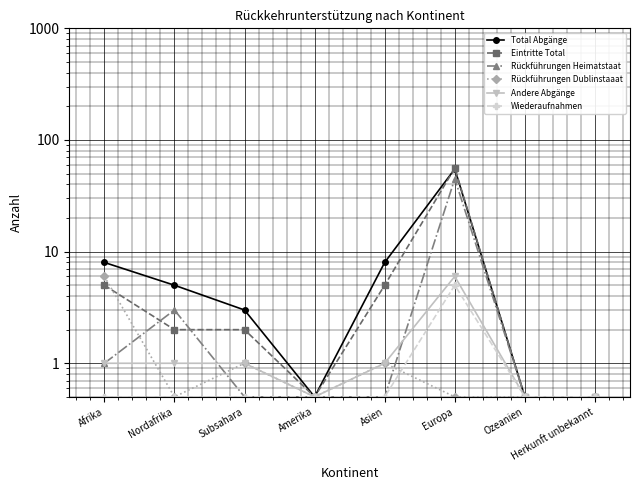

What are all the series names shown in the legend?

Total Abgänge, Eintritte Total, Rückführungen Heimatstaat, Rückführungen Dublinstaaat, Andere Abgänge, Wiederaufnahmen